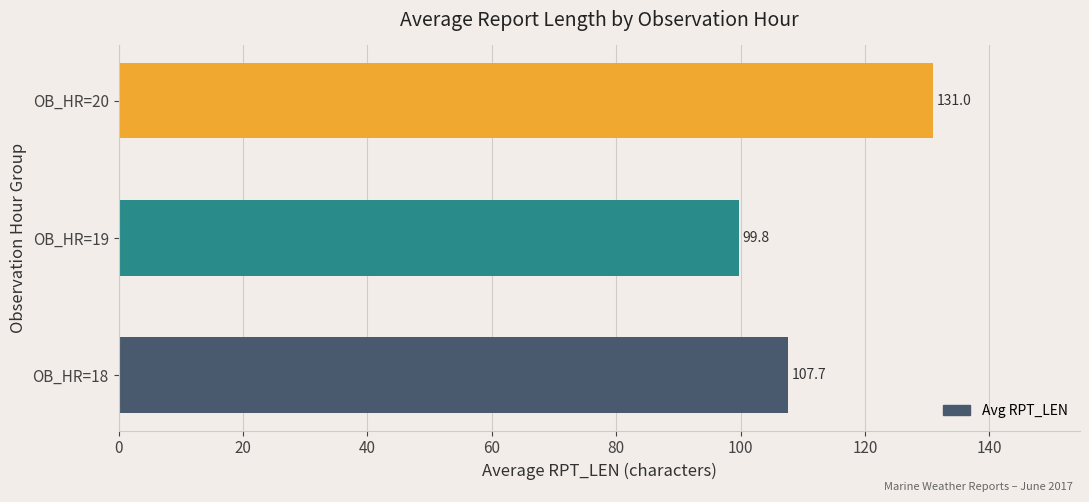

Reading bottom to top, what are all the values shown in this chart?

OB_HR=18=107.7	OB_HR=19=99.8	OB_HR=20=131.0